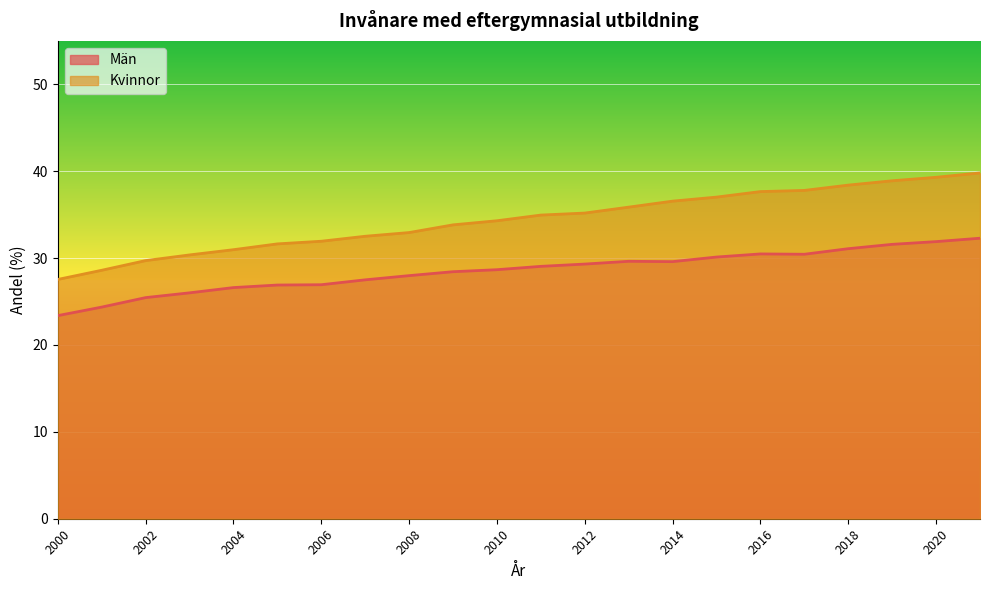

At which category does Män reach its first local valley?

2014